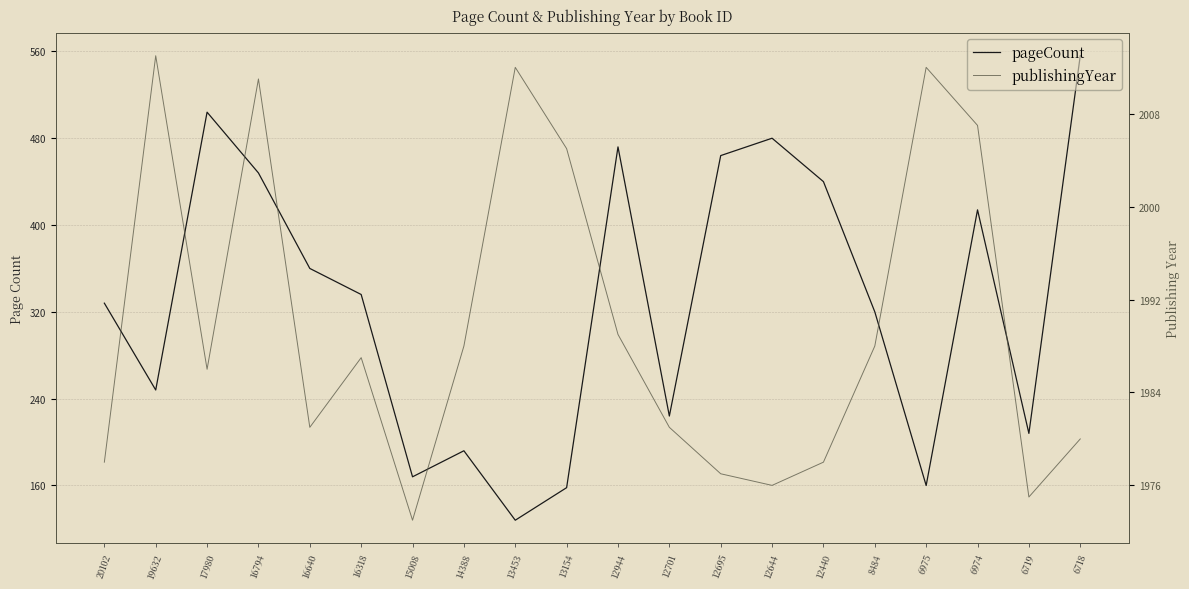

How many categories are shown in the chart?

20